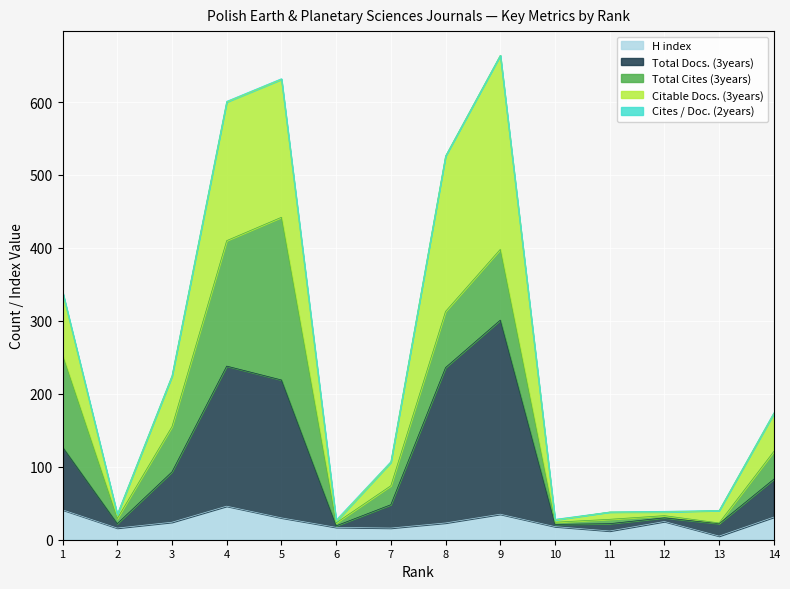

Which series has the widest spread of values?

Citable Docs. (3years)